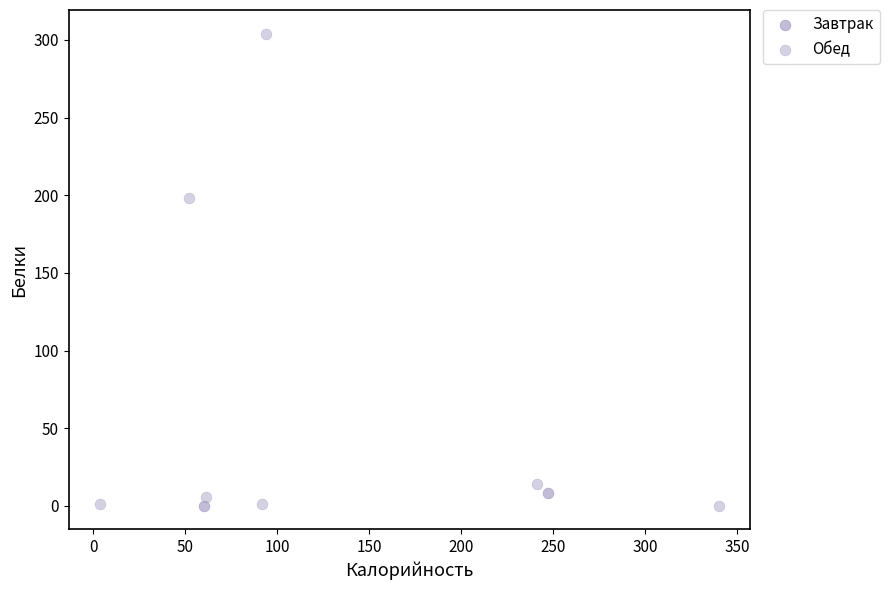

Which series has the widest spread of Y values?

Обед